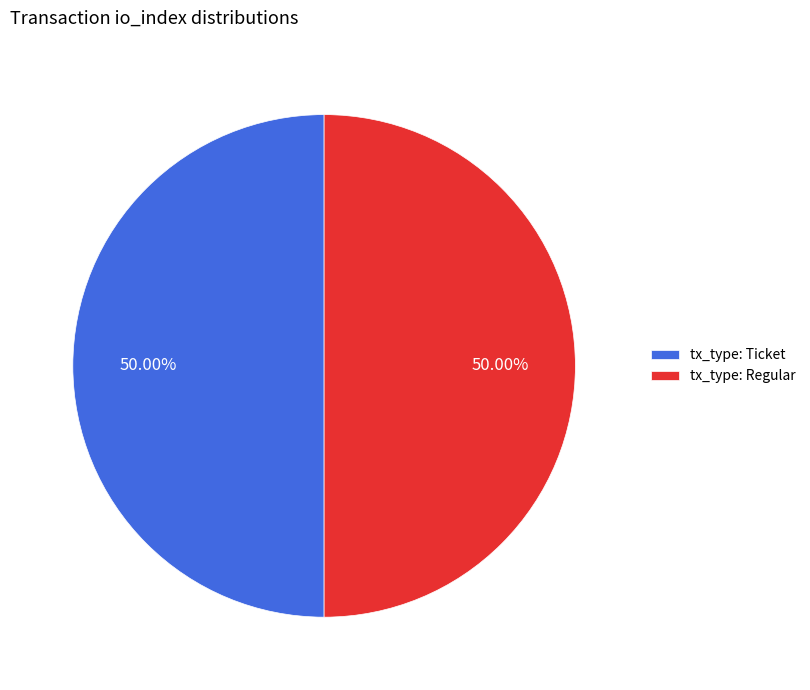

Is it true that tx_type: Ticket is 1% of the pie?

False